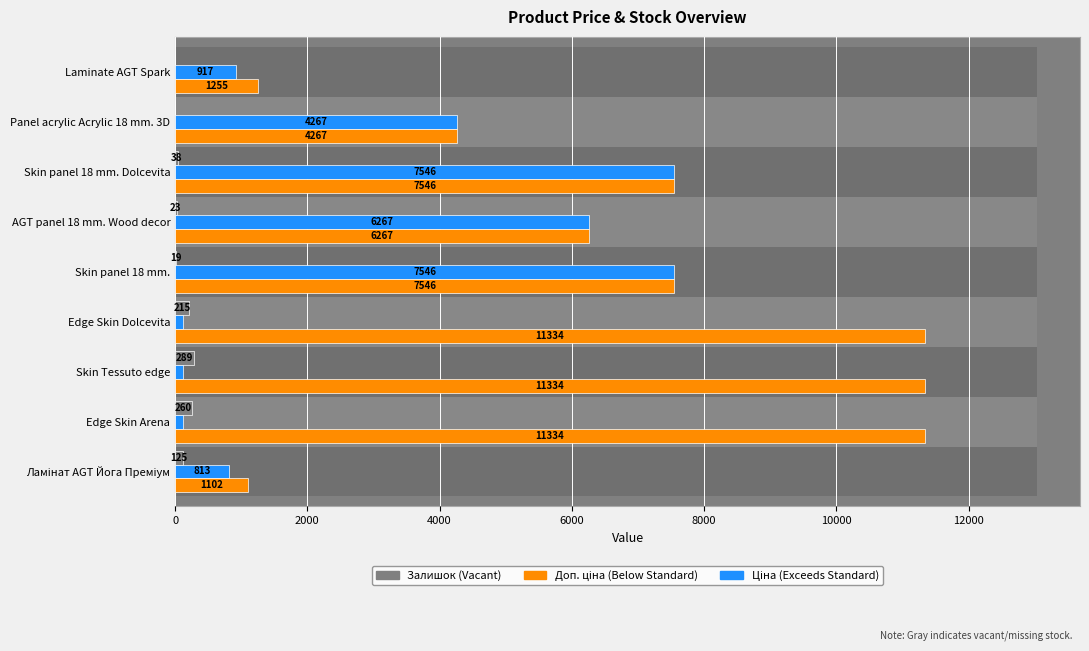

How many bars are there in total?

27